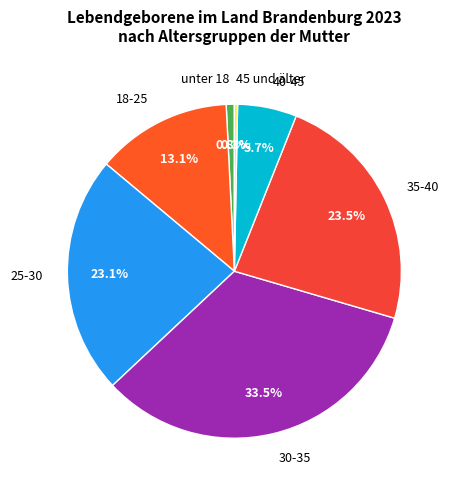

To the nearest percent, what is the average slice percentage?

14%